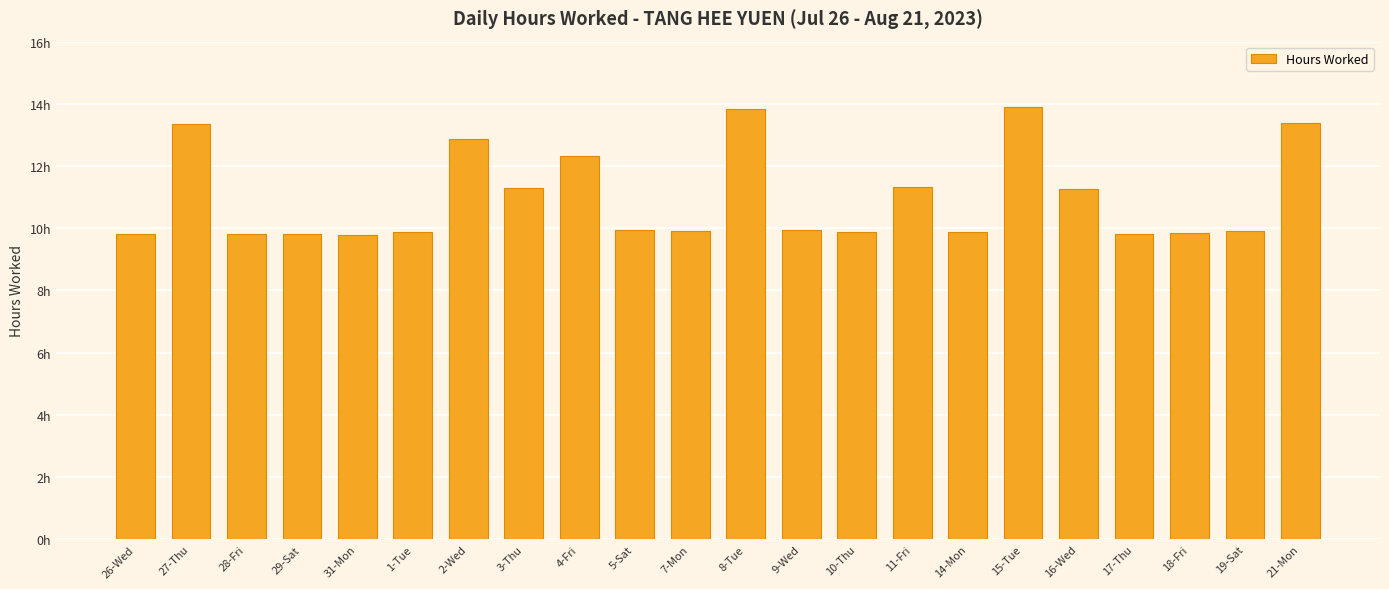

Which category has the lowest value across all series?

31-Mon